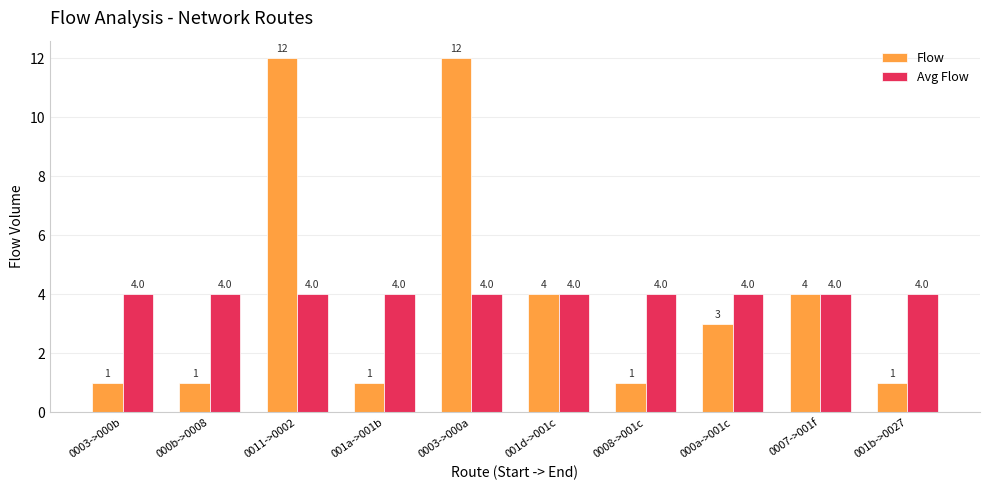

What is the total value across all series at 001d->001c?

8